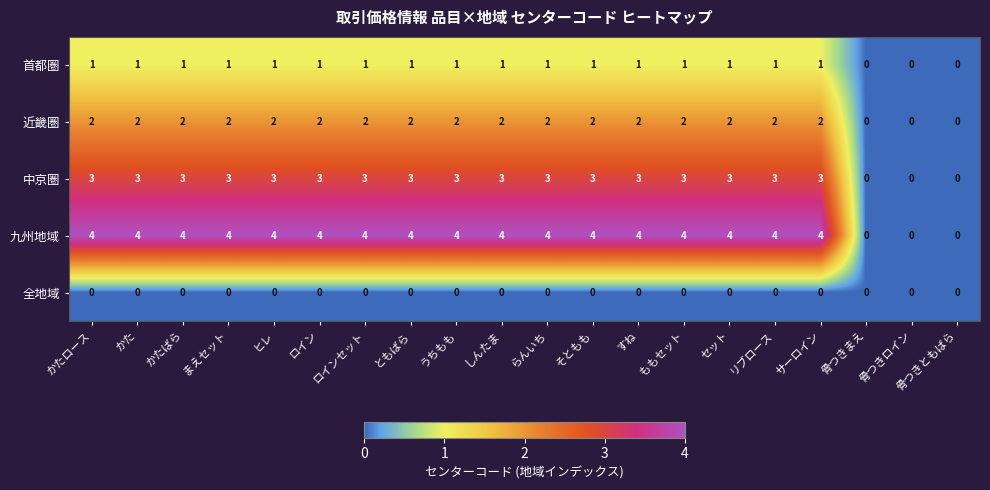

How many distinct data groups are displayed?

5